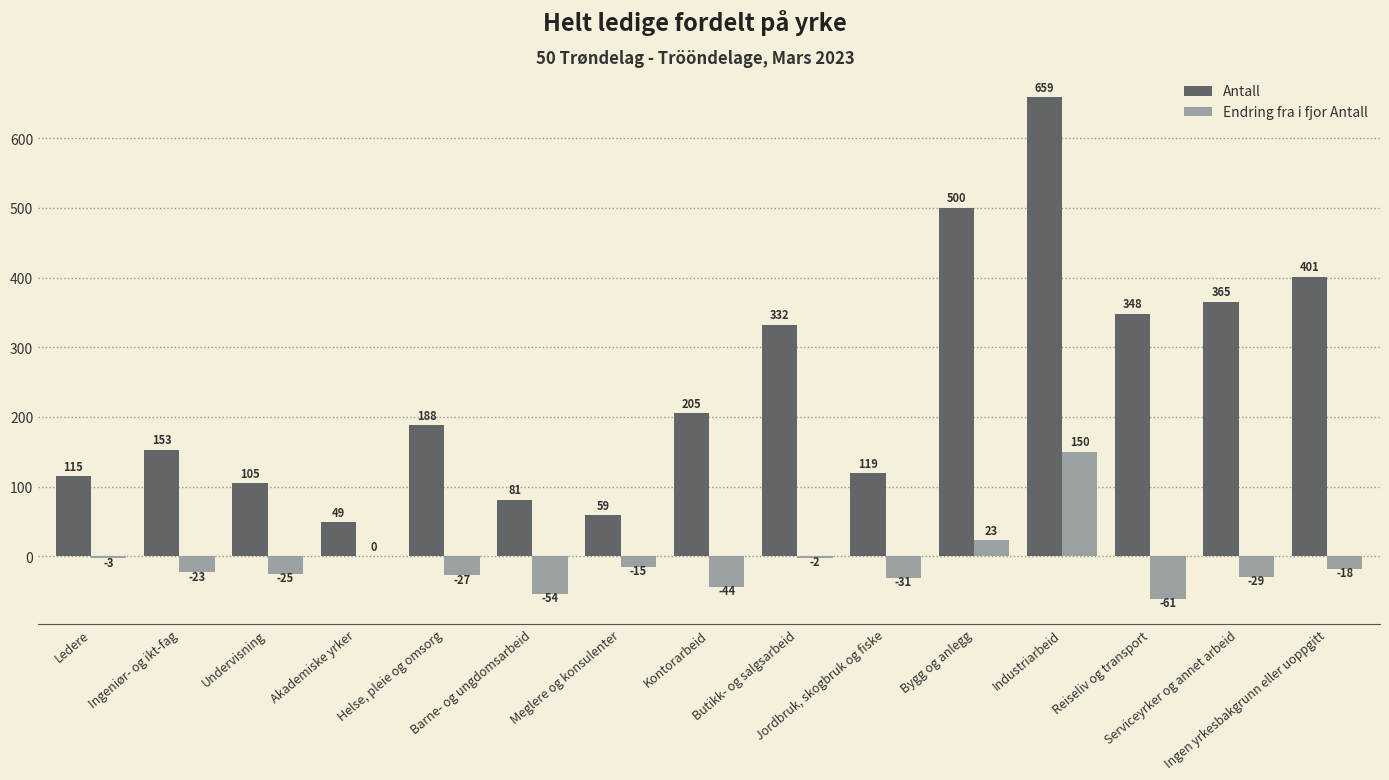

Which series has the largest total across all categories?

Antall